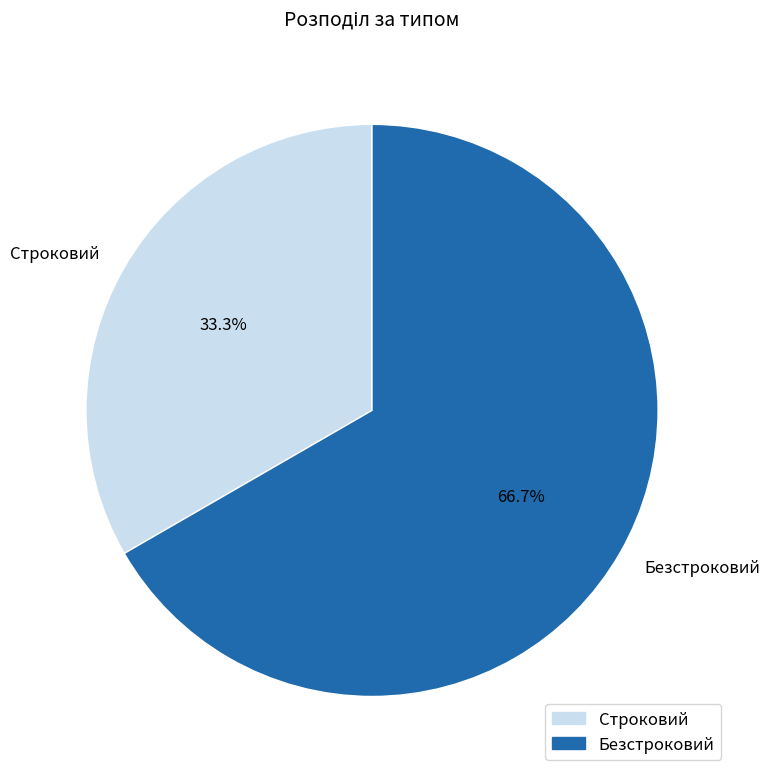

The Безстроковий slice represents 57% of the pie. True or false?

False